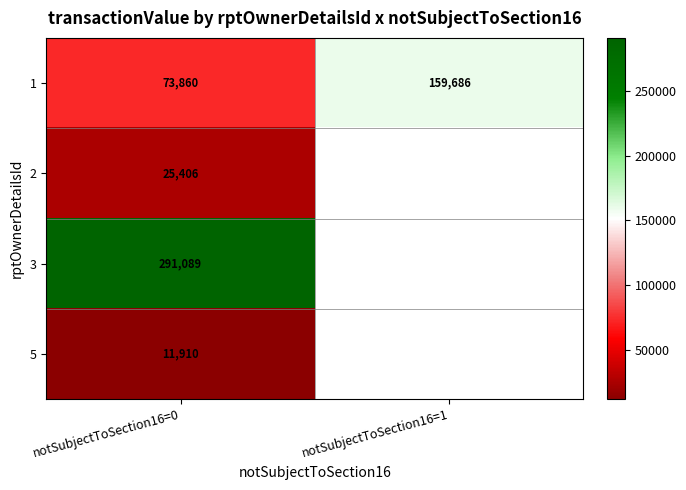

At notSubjectToSection16=0, list the series in order from smallest to largest.

5, 2, 1, 3